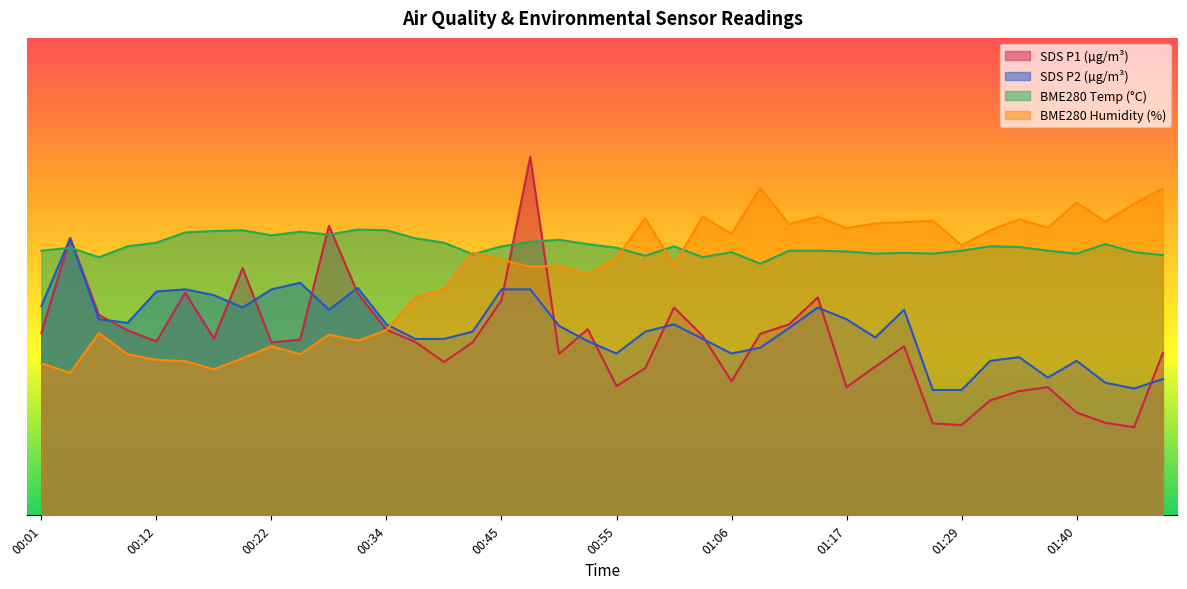

How many values in the SDS_P2 series are below 23?

17